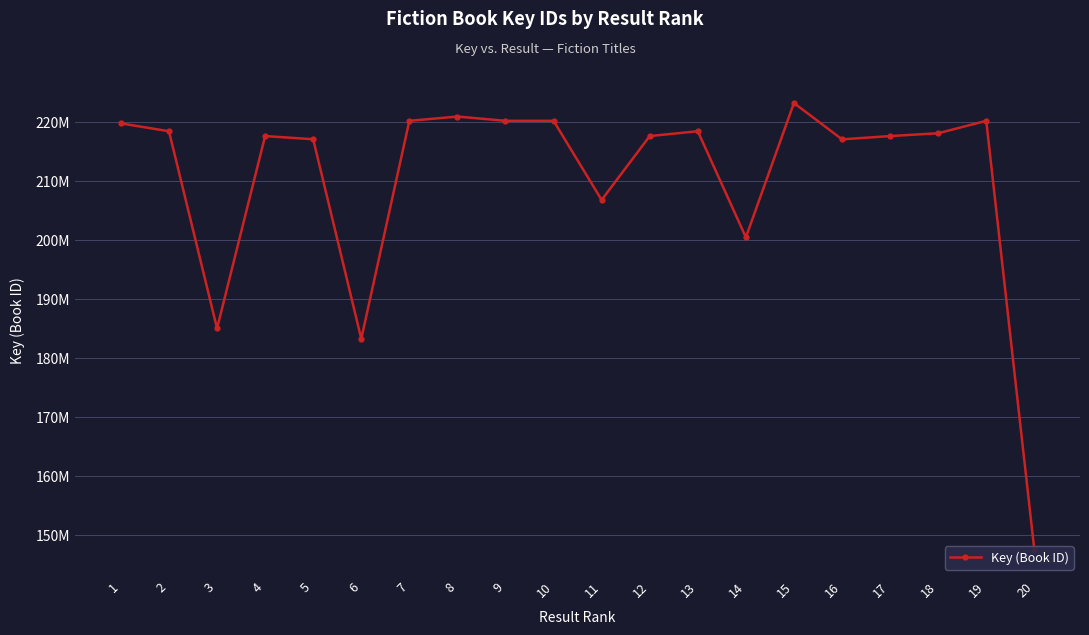

The chart shows a value of 54889666 at 18. True or false?

False